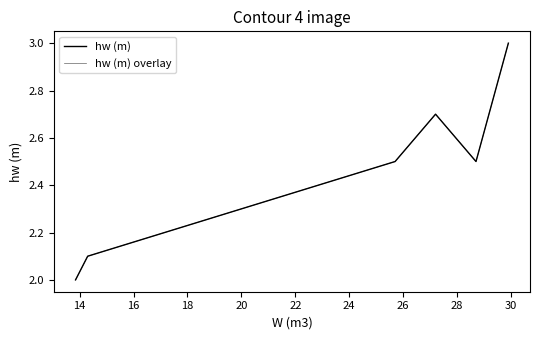

True or false: hw (m) and hw (m) overlay intersect in this chart.

False